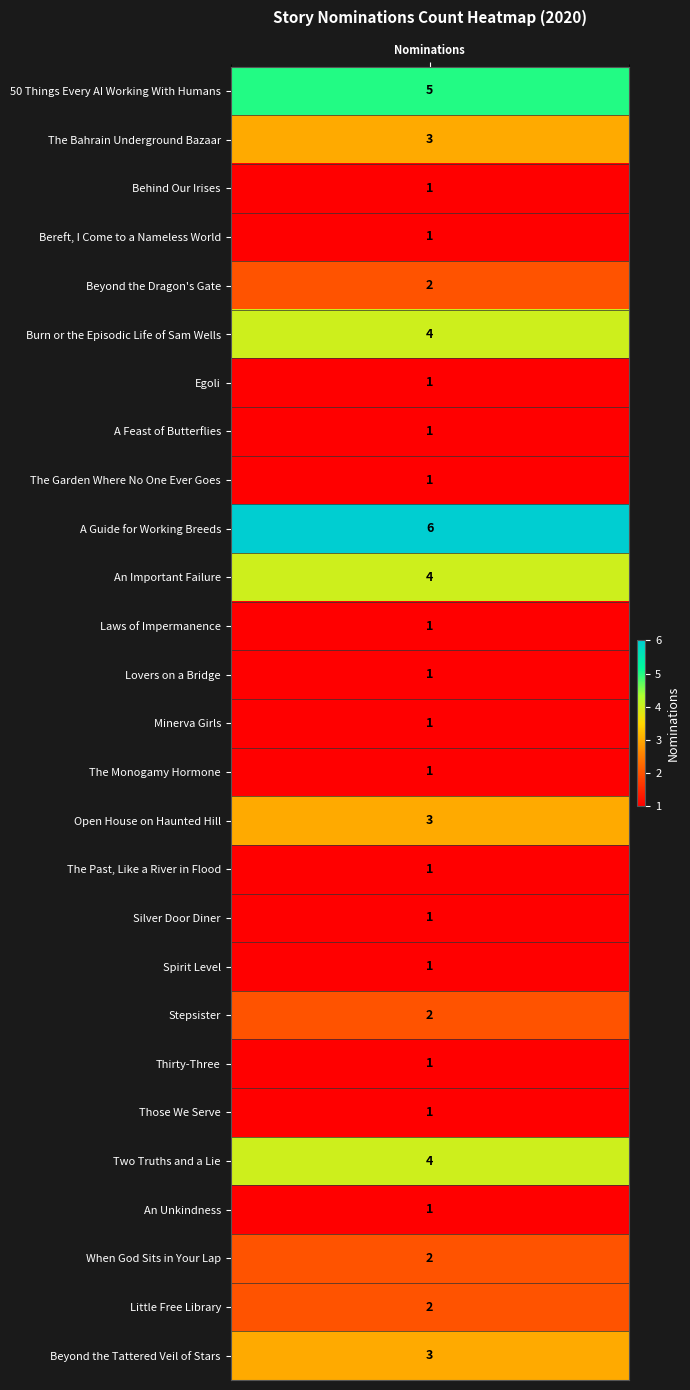

List the labels in order of value, largest first.

A Guide for Working Breeds, 50 Things Every AI Working With Humans, Burn or the Episodic Life of Sam Wells, An Important Failure, Two Truths and a Lie, The Bahrain Underground Bazaar, Open House on Haunted Hill, Beyond the Tattered Veil of Stars, Beyond the Dragon's Gate, Stepsister, When God Sits in Your Lap, Little Free Library, Behind Our Irises, Bereft, I Come to a Nameless World, Egoli, A Feast of Butterflies, The Garden Where No One Ever Goes, Laws of Impermanence, Lovers on a Bridge, Minerva Girls, The Monogamy Hormone, The Past, Like a River in Flood, Silver Door Diner, Spirit Level, Thirty-Three, Those We Serve, An Unkindness